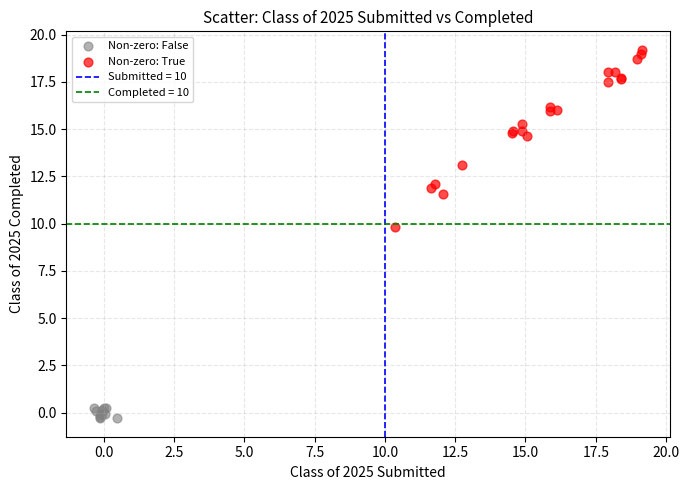

Which series contains the highest Y value?

Non-zero: True